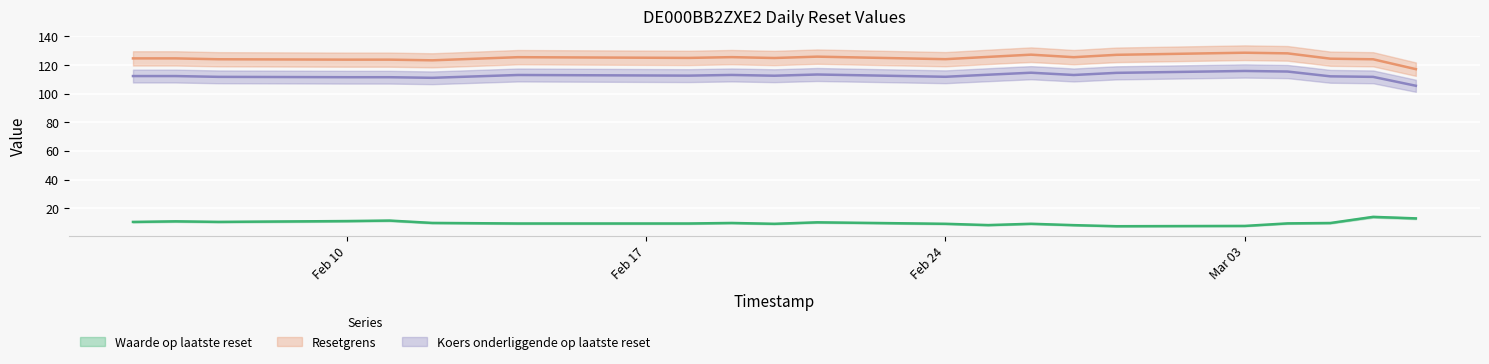

Which series has the widest spread of values?

Resetgrens